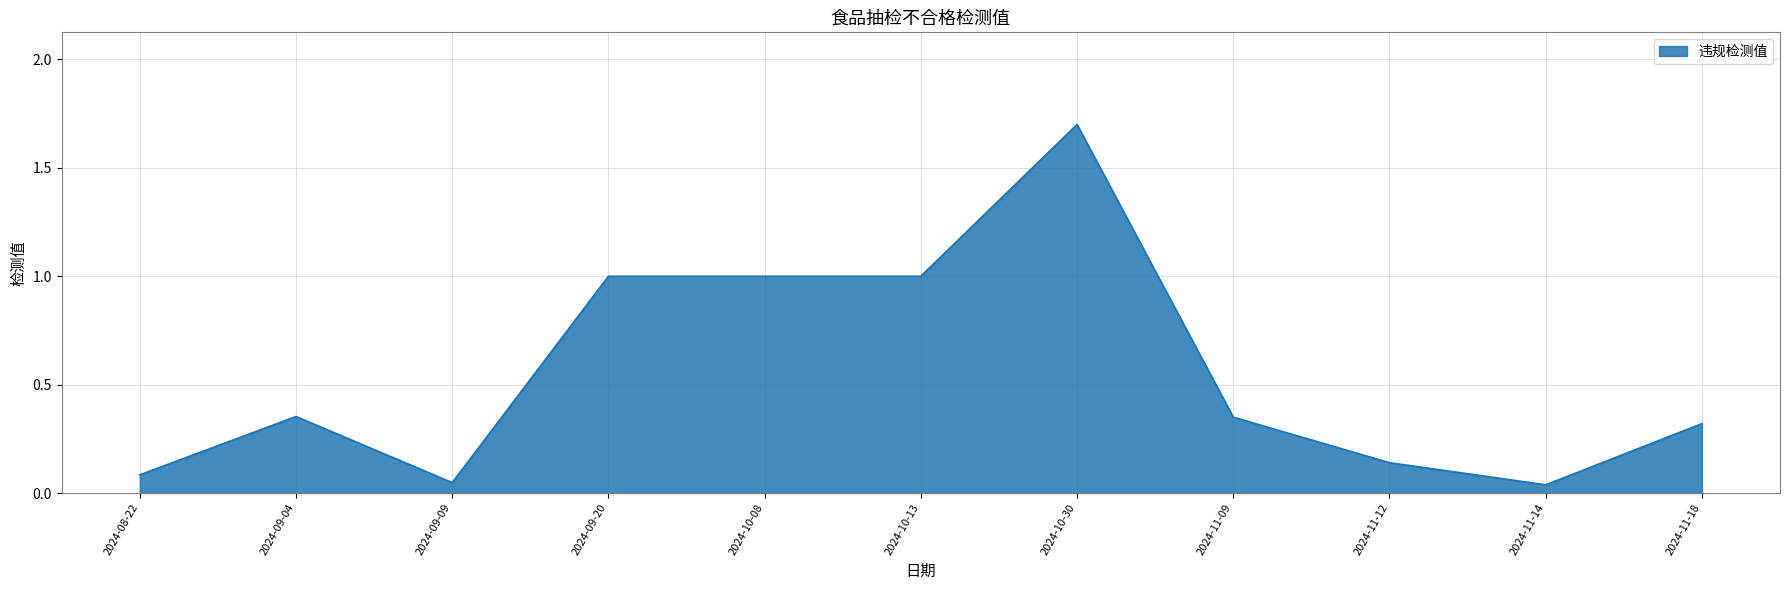

True or false: the data shows 0.5 at 2024-11-18.

False